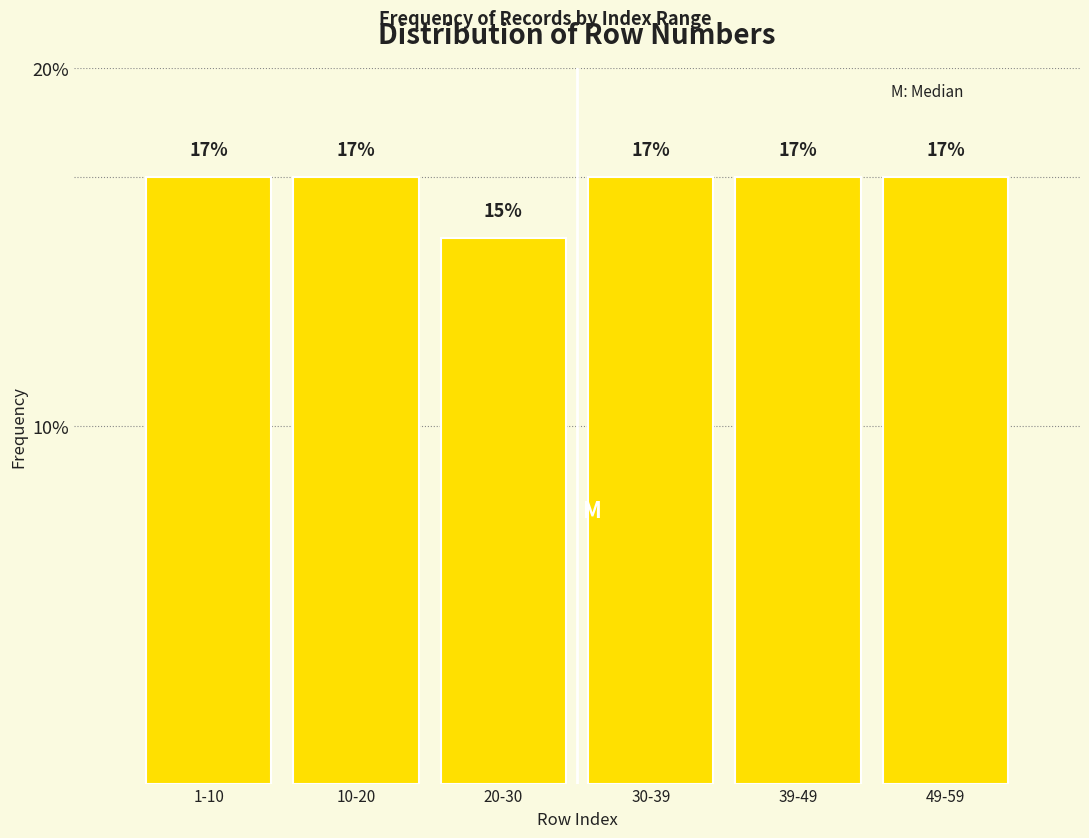

Approximately how many times larger is the value at 10-20 compared to 30-39?

1.0